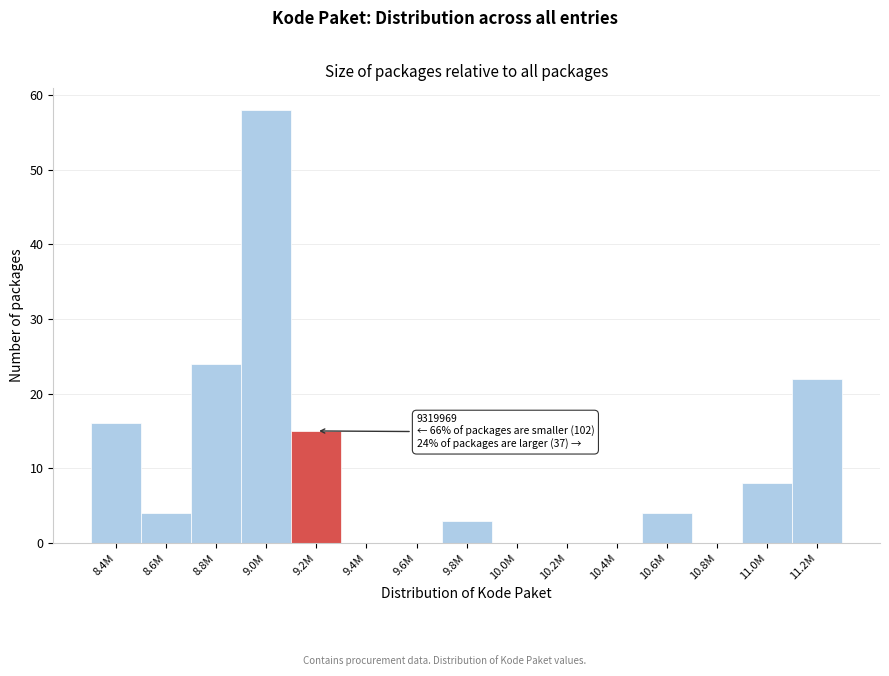

Reading left to right, transcribe all the data shown in this chart.

8.4M=16	8.6M=4	8.8M=24	9.0M=58	9.2M=15	9.4M=0	9.6M=0	9.8M=3	10.0M=0	10.2M=0	10.4M=0	10.6M=4	10.8M=0	11.0M=8	11.2M=22